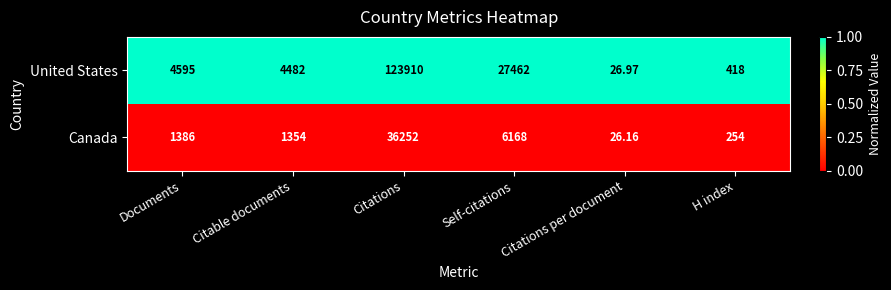

List the series in order of their overall mean, lowest first.

Canada, United States